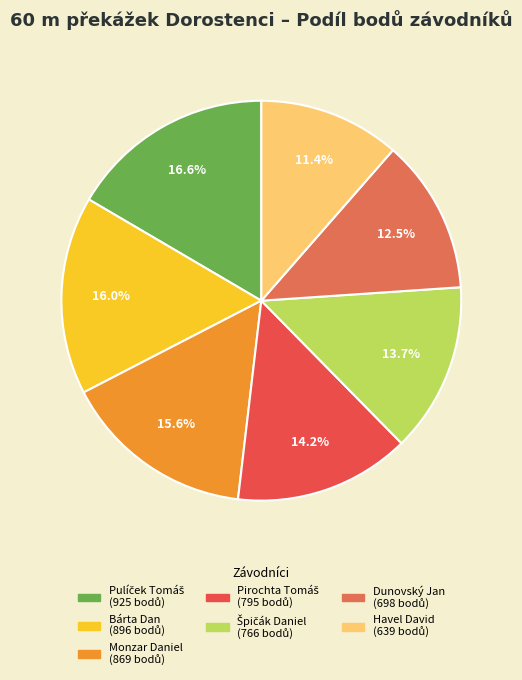

The Dunovský Jan slice represents 3% of the pie. True or false?

False